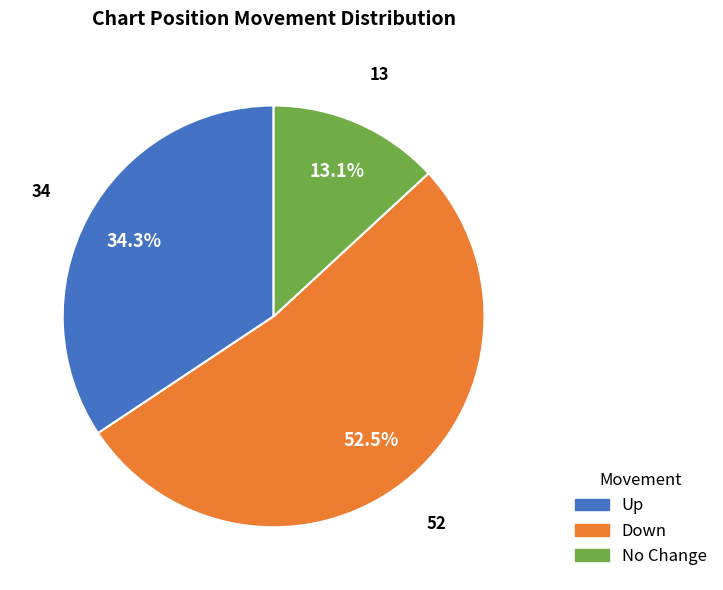

Is there any slice that represents more than half of the pie?

Yes